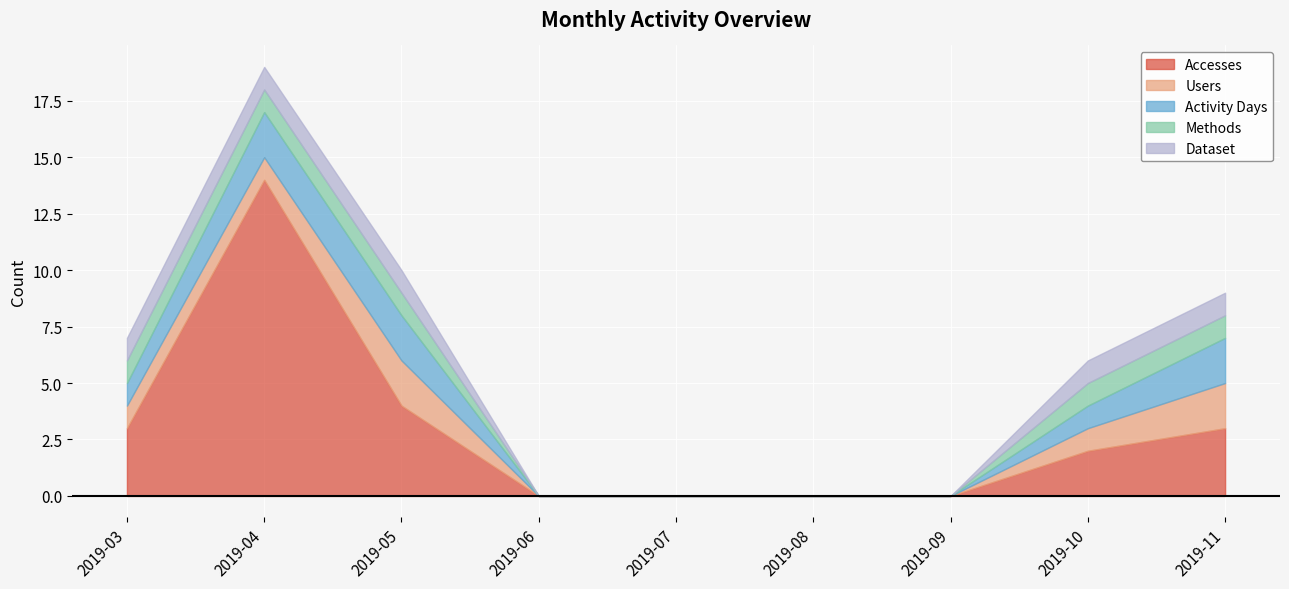

How many Methods values are between 0 and 1?

9